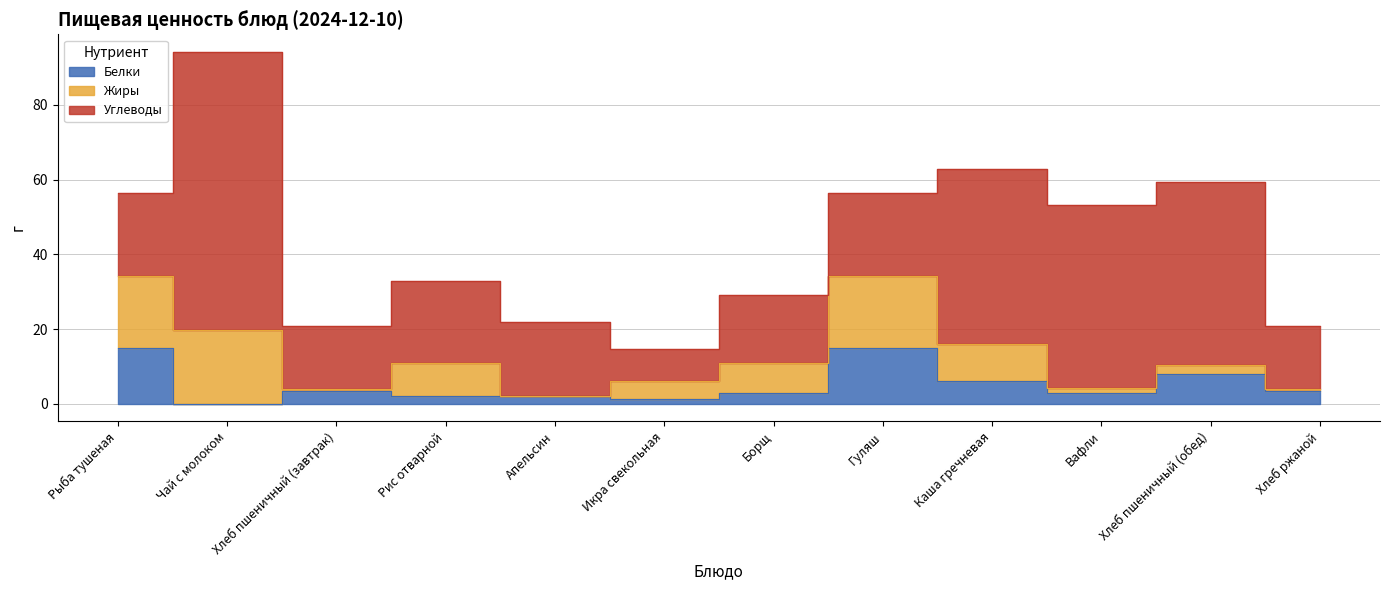

What is the total value across all series at Рис отварной?

33.0